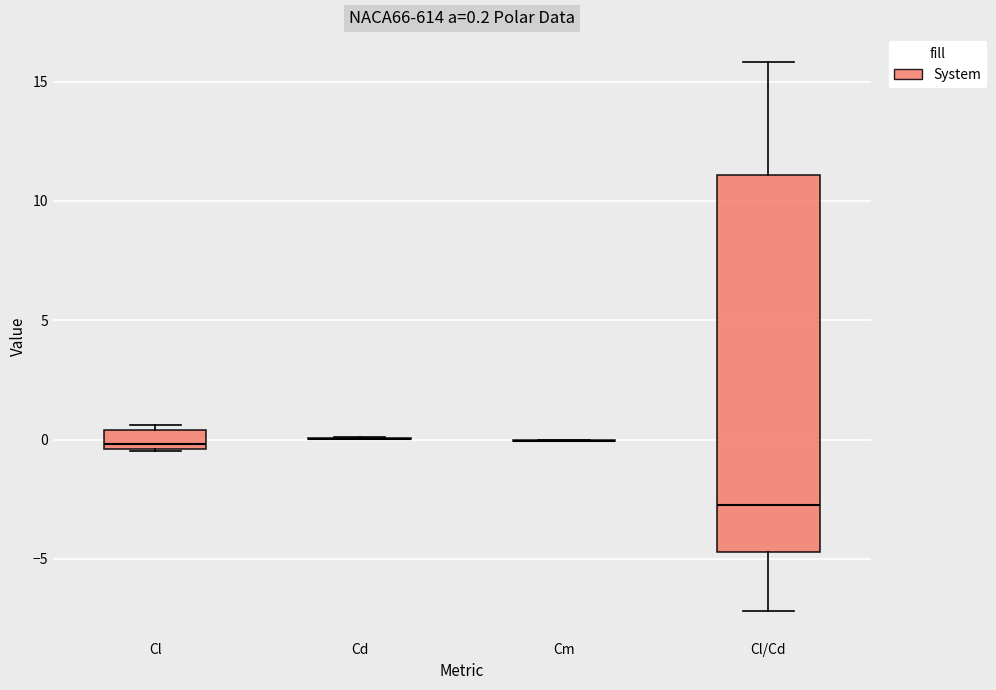

Comparing the boxes themselves (not the whiskers), which one is the tallest?

Cl/Cd